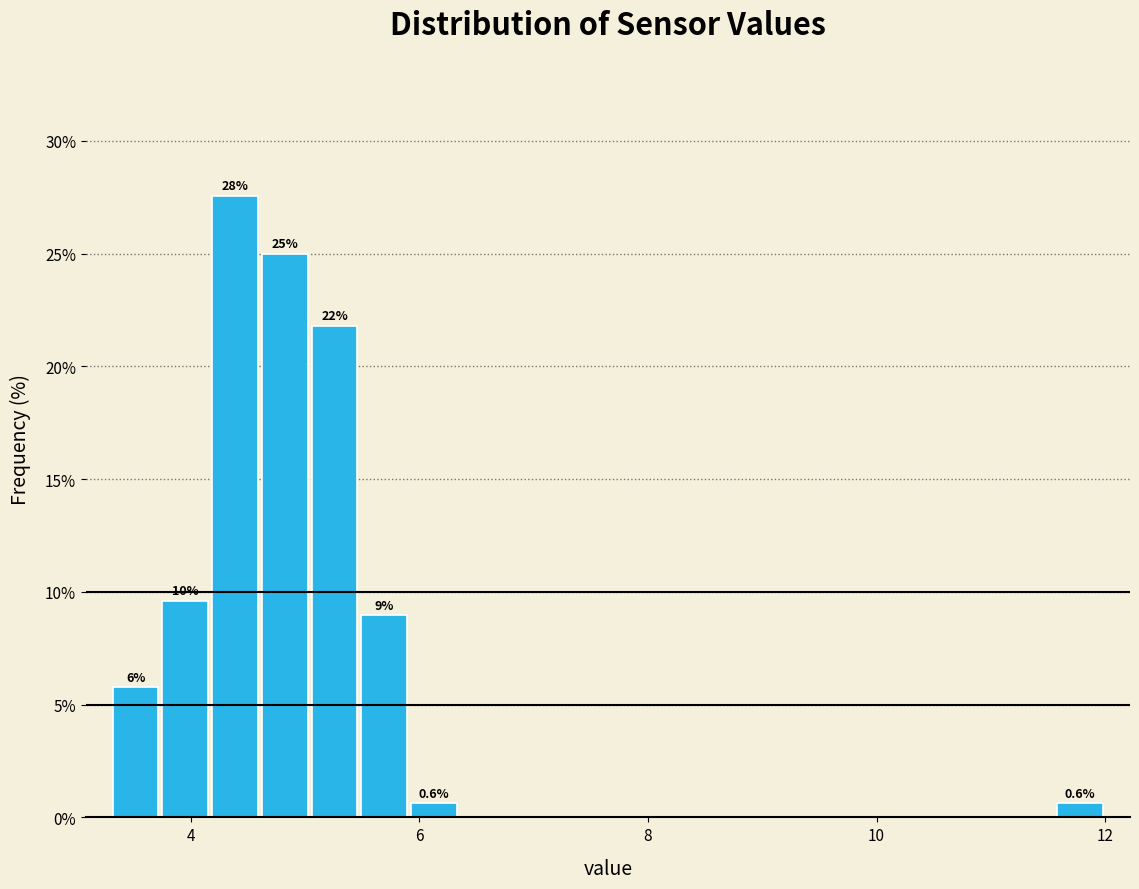

Around what value on the x-axis is the tallest bar? Give the approximate position of its centre, as read against the axis.

4.4